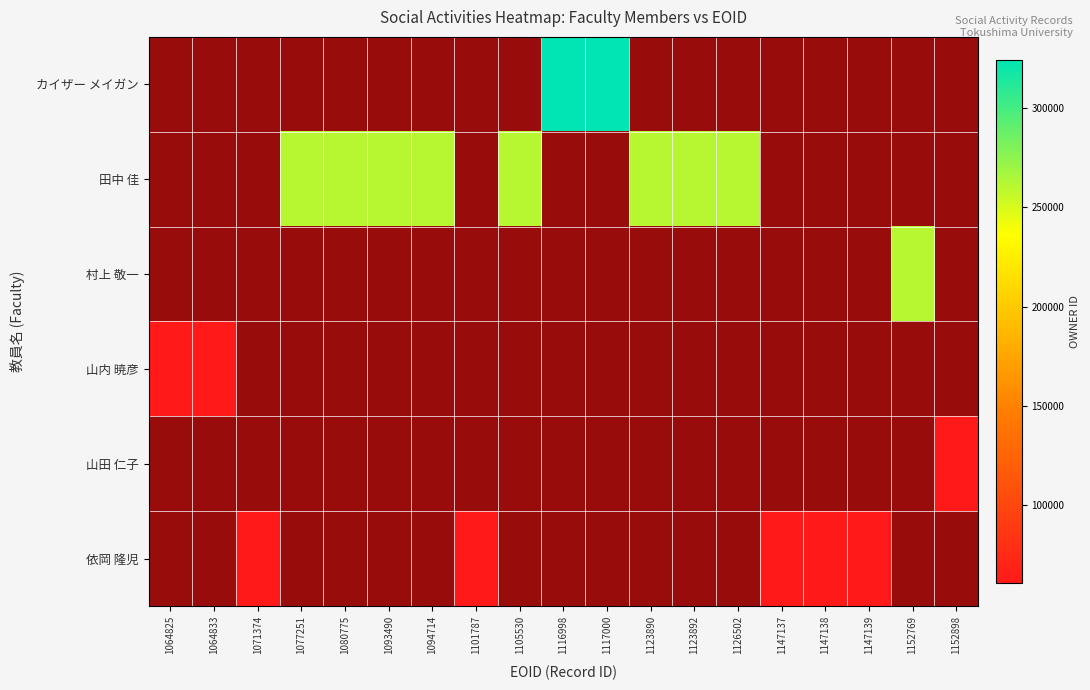

Which category has the highest value across all series?

1116998